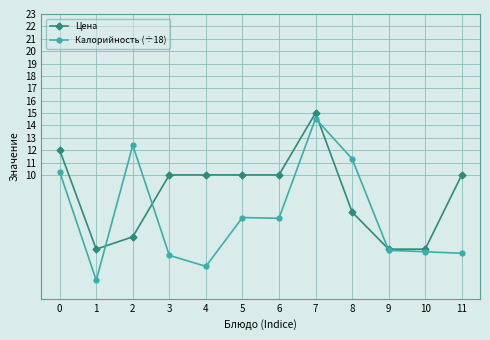

How many times do Калорийность (÷18) and Цена cross each other?

4